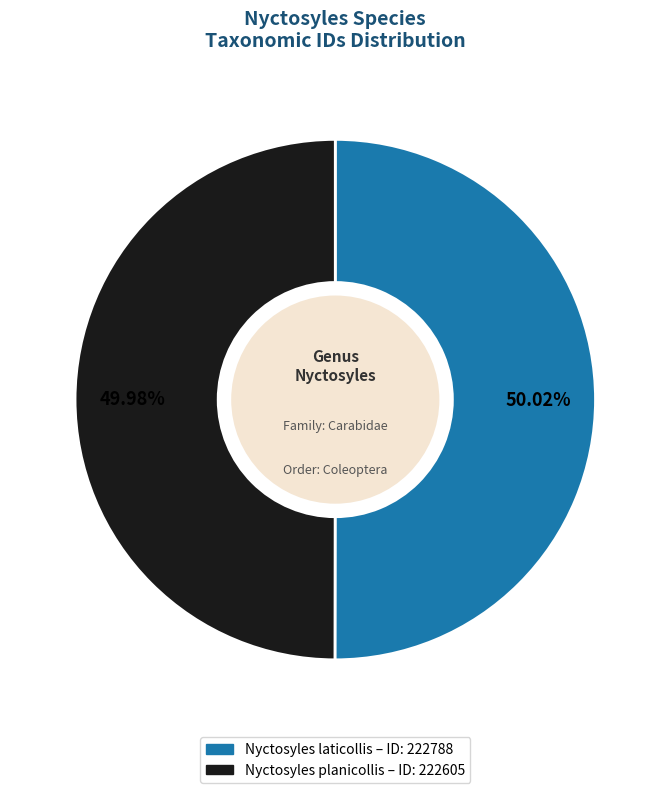

What is the ratio of the value at Nyctosyles laticollis to the value at Nyctosyles planicollis?

1.0